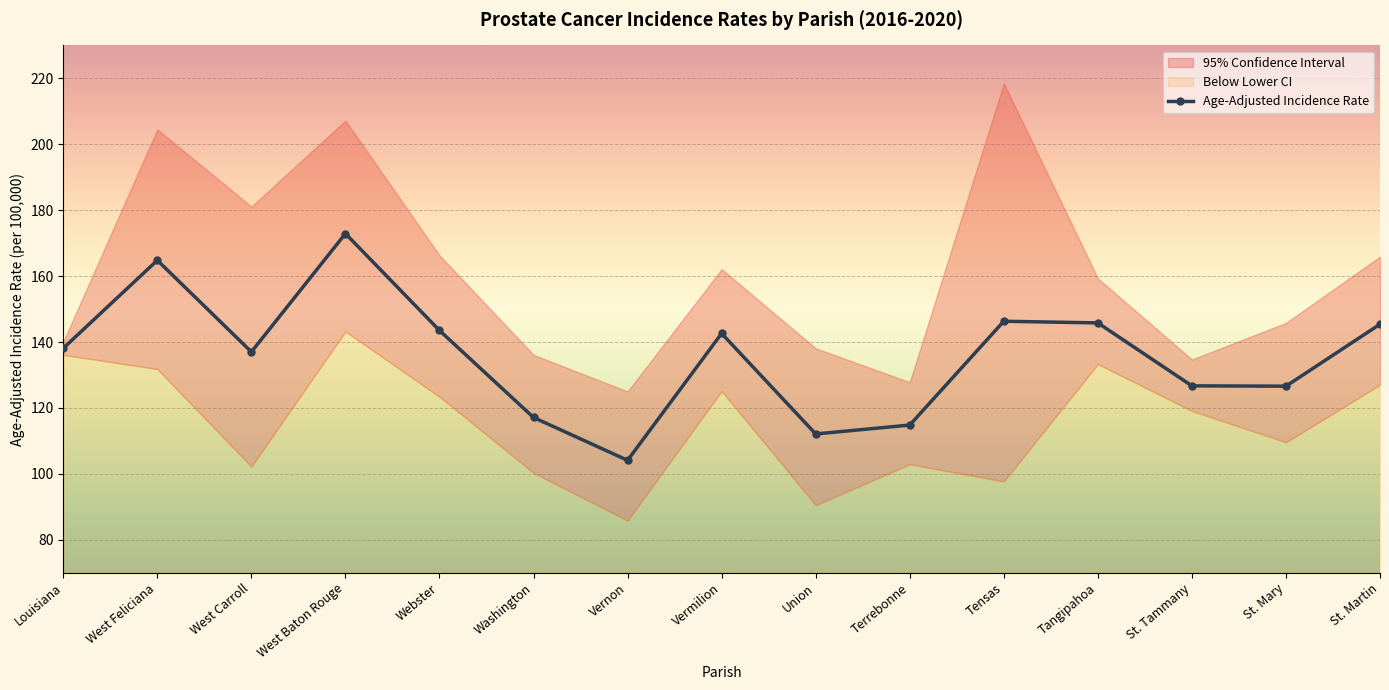

Reading right to left, list all the values displayed in this chart.

St. Martin=145.4	St. Mary=126.6	St. Tammany=126.7	Tangipahoa=145.8	Tensas=146.3	Terrebonne=114.8	Union=112.1	Vermilion=142.6	Vernon=104.1	Washington=117.1	Webster=143.5	West Baton Rouge=172.9	West Carroll=137.0	West Feliciana=164.8	Louisiana=138.1